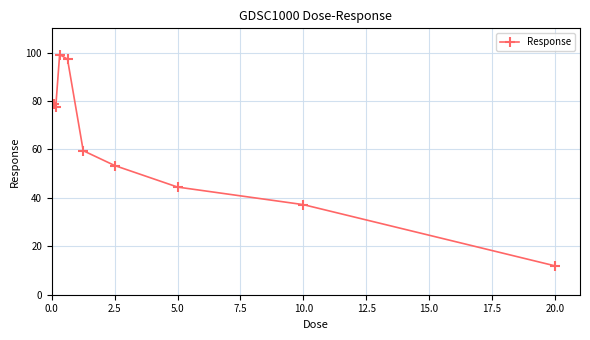

What is the average value?

62.1